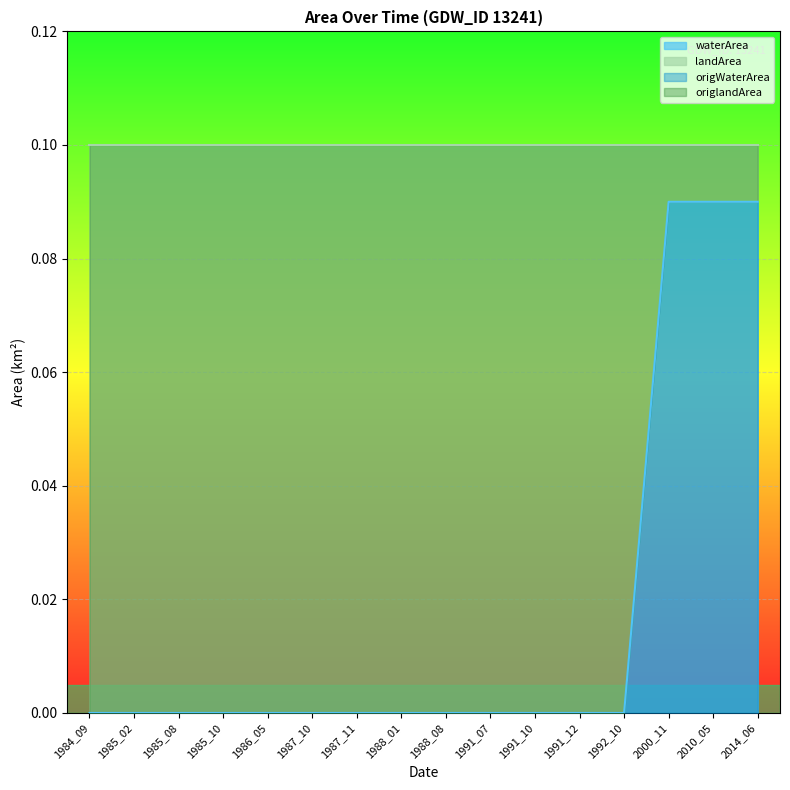

Reading right to left, transcribe all the data shown in this chart.

waterArea: 2014_06=0.1	2010_05=0.1	2000_11=0.1	1992_10=0.0	1991_12=0.0	1991_10=0.0	1991_07=0.0	1988_08=0.0	1988_01=0.0	1987_11=0.0	1987_10=0.0	1986_05=0.0	1985_10=0.0	1985_08=0.0	1985_02=0.0	1984_09=0.0
landArea: 2014_06=0.0	2010_05=0.0	2000_11=0.0	1992_10=0.1	1991_12=0.1	1991_10=0.1	1991_07=0.1	1988_08=0.1	1988_01=0.1	1987_11=0.1	1987_10=0.1	1986_05=0.1	1985_10=0.1	1985_08=0.1	1985_02=0.1	1984_09=0.1
origWaterArea: 2014_06=0.1	2010_05=0.1	2000_11=0.1	1992_10=0.0	1991_12=0.0	1991_10=0.0	1991_07=0.0	1988_08=0.0	1988_01=0.0	1987_11=0.0	1987_10=0.0	1986_05=0.0	1985_10=0.0	1985_08=0.0	1985_02=0.0	1984_09=0.0
origlandArea: 2014_06=0.0	2010_05=0.0	2000_11=0.0	1992_10=0.1	1991_12=0.1	1991_10=0.1	1991_07=0.1	1988_08=0.1	1988_01=0.1	1987_11=0.1	1987_10=0.1	1986_05=0.1	1985_10=0.1	1985_08=0.1	1985_02=0.1	1984_09=0.1